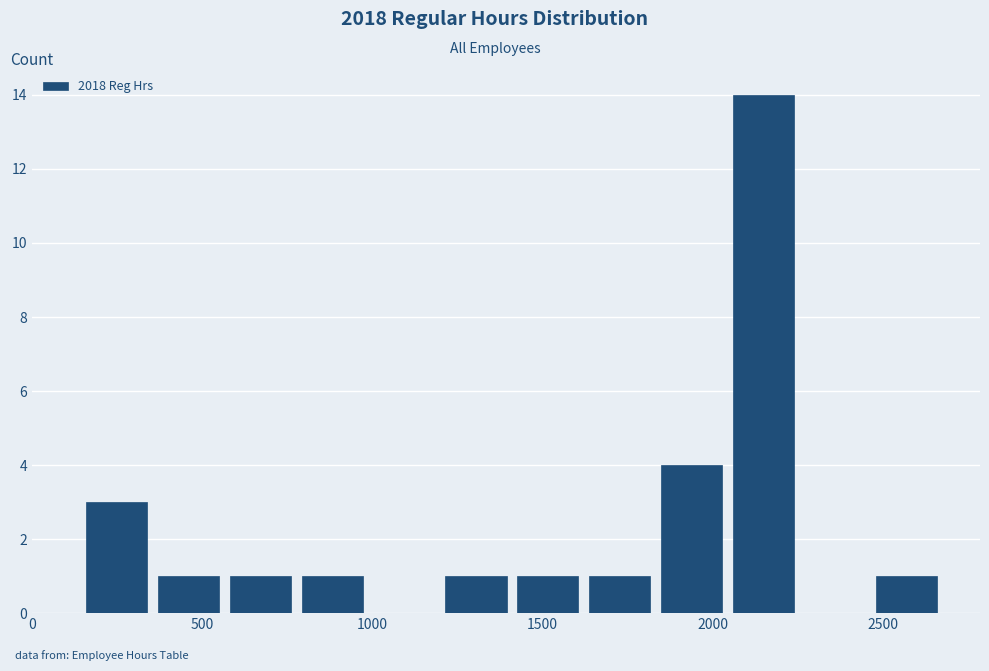

Reading left to right, transcribe this chart: for each bar, give the range it covers on the x-axis and its height. Neither the bar edges nor the heights are printed on the chart, so give them approximately, as read against the axes.

150 to 350: 3
350 to 550: 1
550 to 800: 1
800 to 1000: 1
1000 to 1200: 0
1200 to 1400: 1
1400 to 1600: 1
1600 to 1850: 1
1850 to 2050: 4
2050 to 2250: 14
2250 to 2450: 0
2450 to 2700: 1